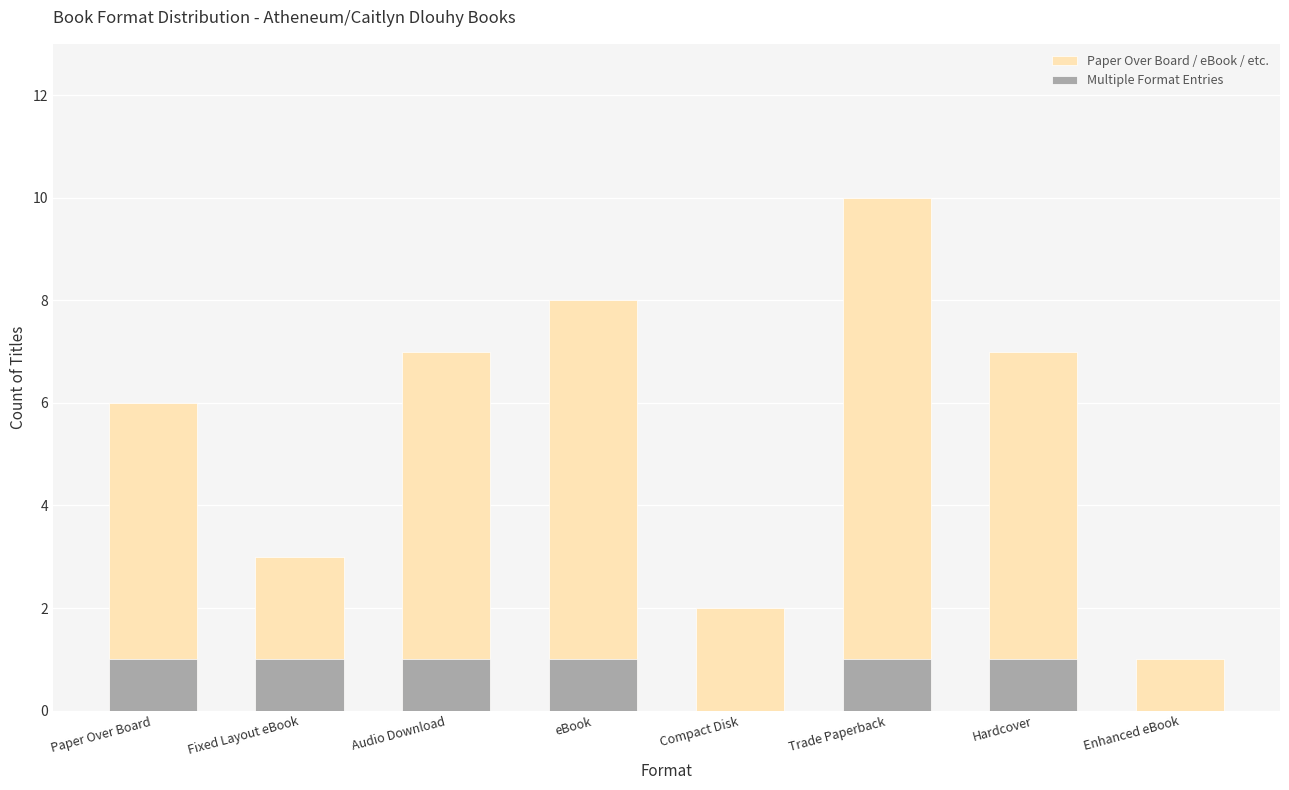

How many bars are there in each group?

2